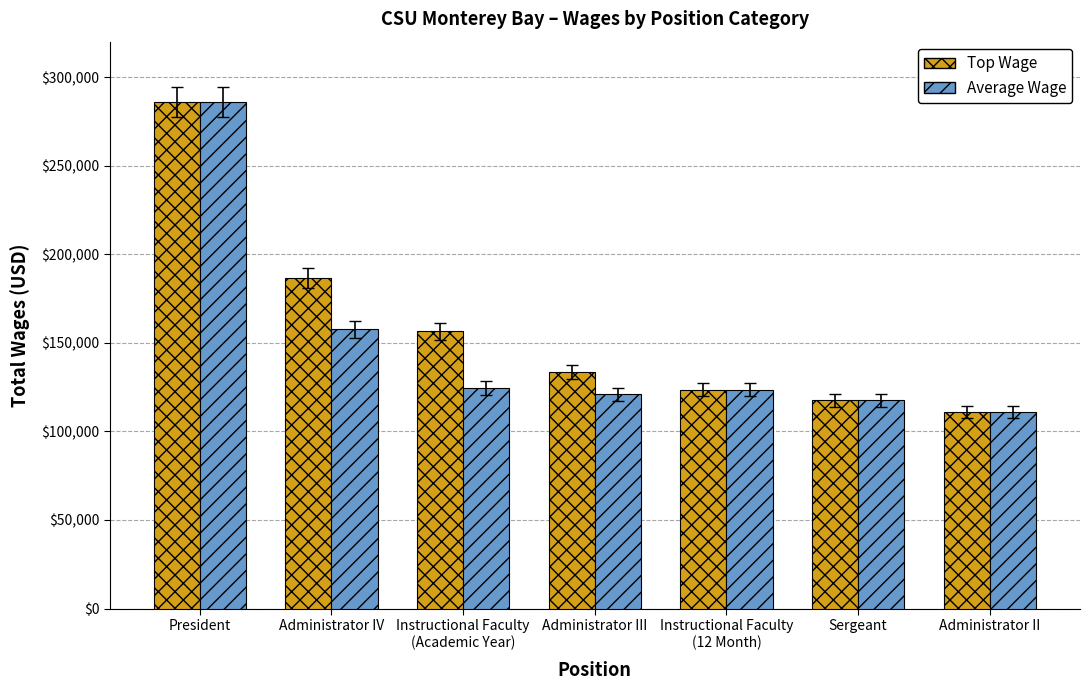

What value does the Average Wage series have at Instructional Faculty
(Academic Year)?

124456.6